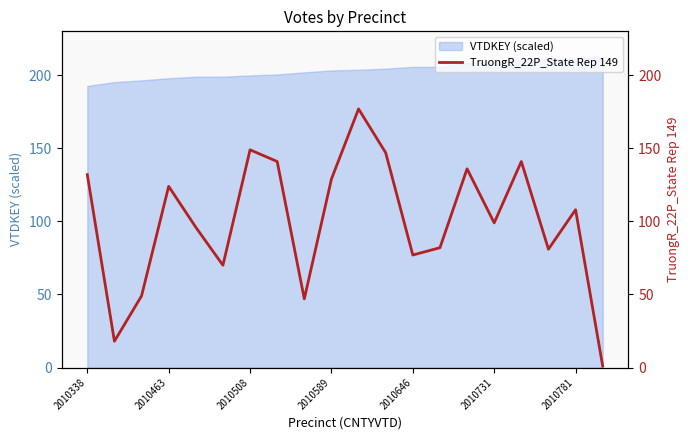

The value of VTDKEY (scaled) at 2010508 is 199.9. True or false?

True